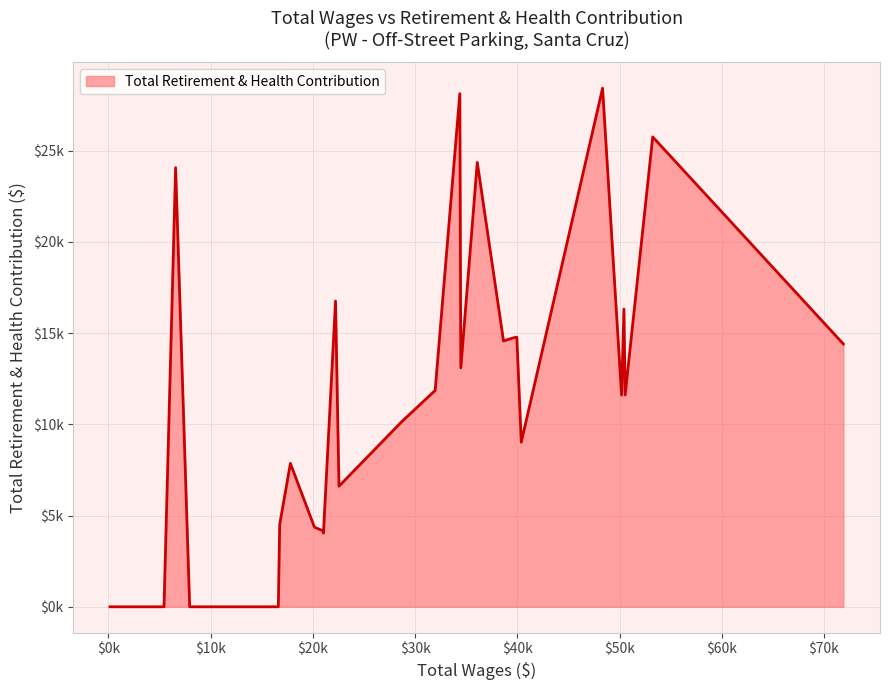

How many interior local peaks (higher than both neighbors) does the data have?

9